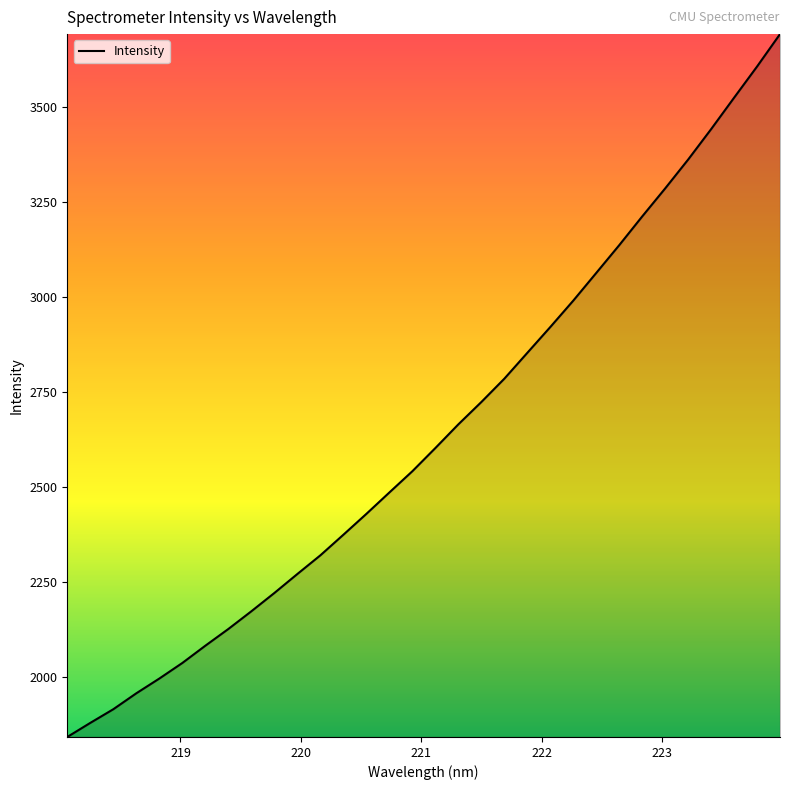

What is the maximum value shown in the chart?

3691.6